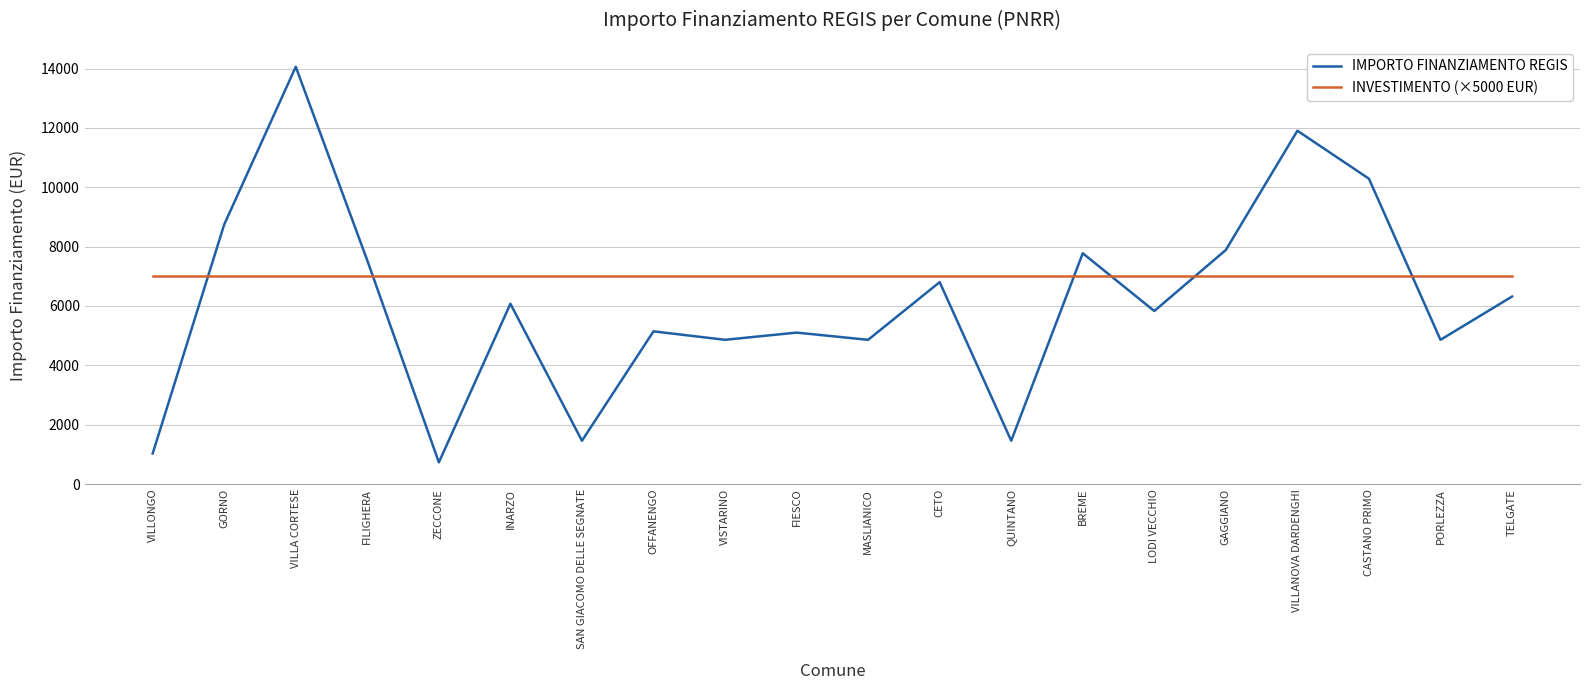

What is the sum of the INVESTIMENTO (×5000 EUR) values at LODI VECCHIO and MASLIANICO?

14000